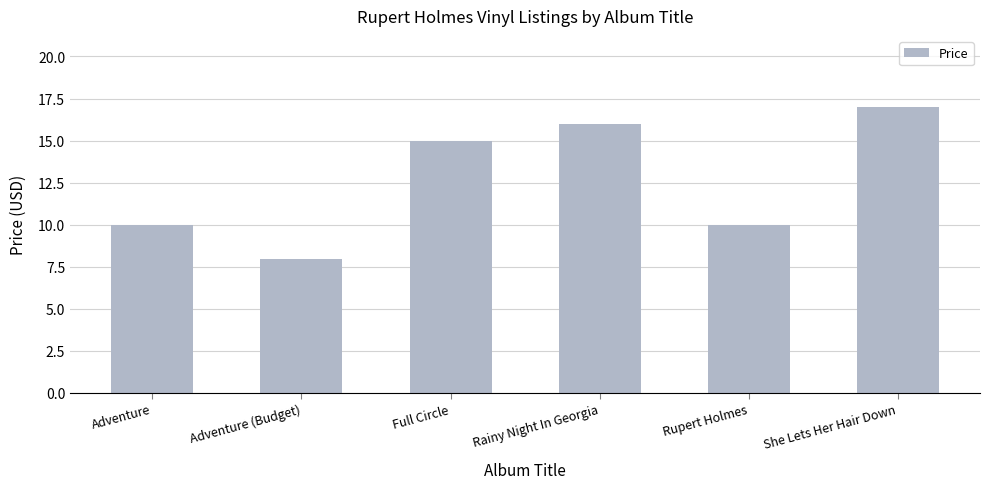

What is the greatest value displayed?

17.0